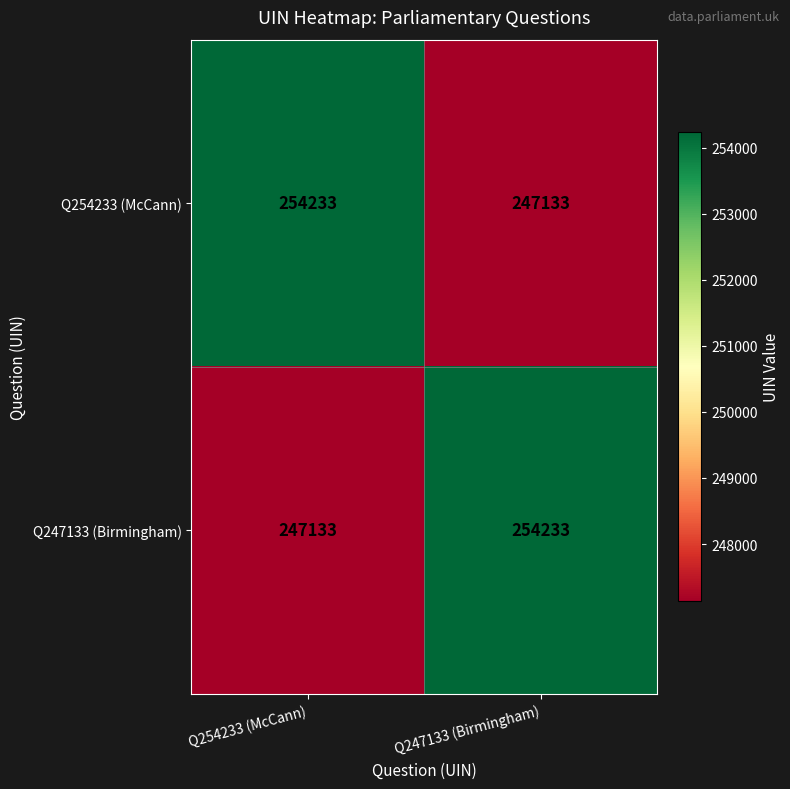

What value does the Q254233 (McCann) series have at Q254233 (McCann), to the nearest 50?

254250